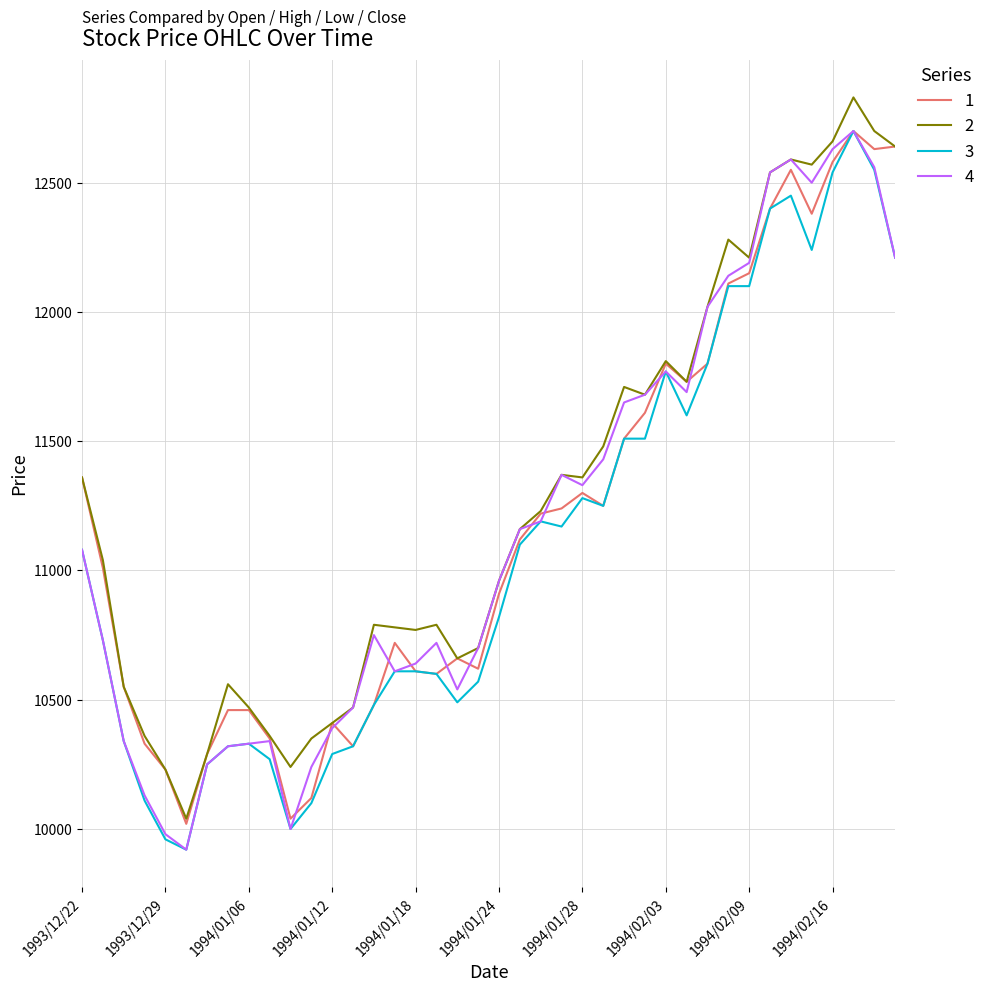

What is the lowest value of the 1 series?

10020